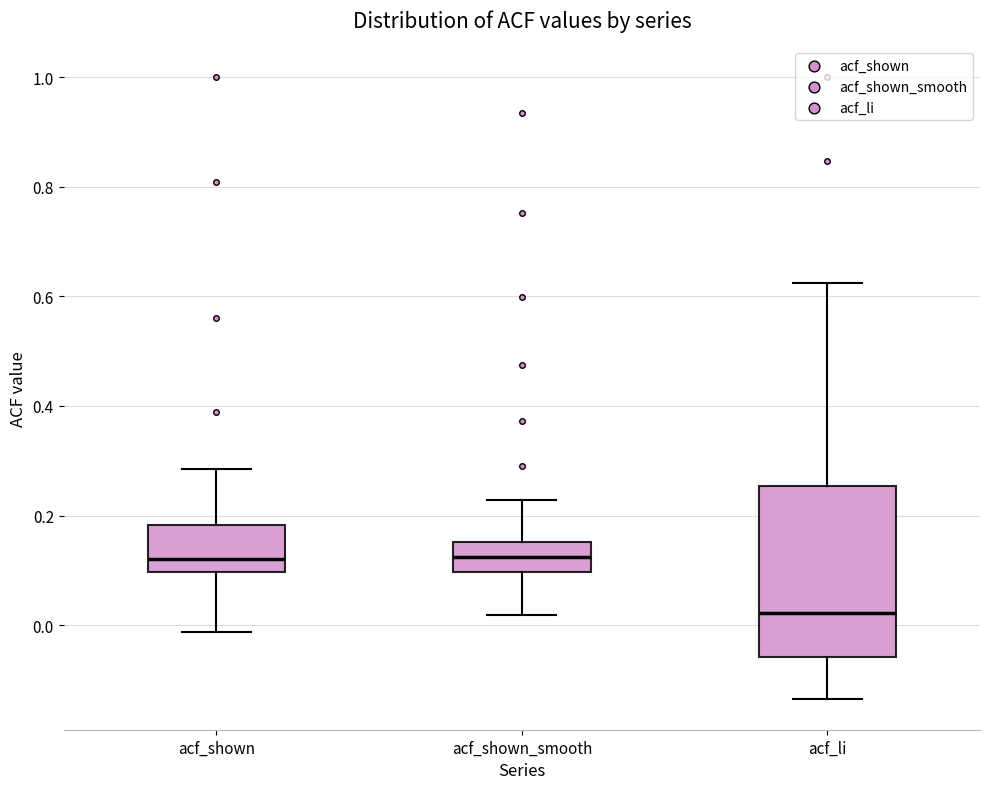

Reading left to right, transcribe this box plot: for each box, give where its median line is, the range the box spans, and where its two whiskers end, as read against the y-axis. The values are not printed on the chart, so give them approximately, as read against the axis.

acf_shown: median 0.12, box 0.10 to 0.18, whiskers -0.02 to 0.28
acf_shown_smooth: median 0.12, box 0.10 to 0.16, whiskers 0.02 to 0.22
acf_li: median 0.02, box -0.06 to 0.26, whiskers -0.14 to 0.62